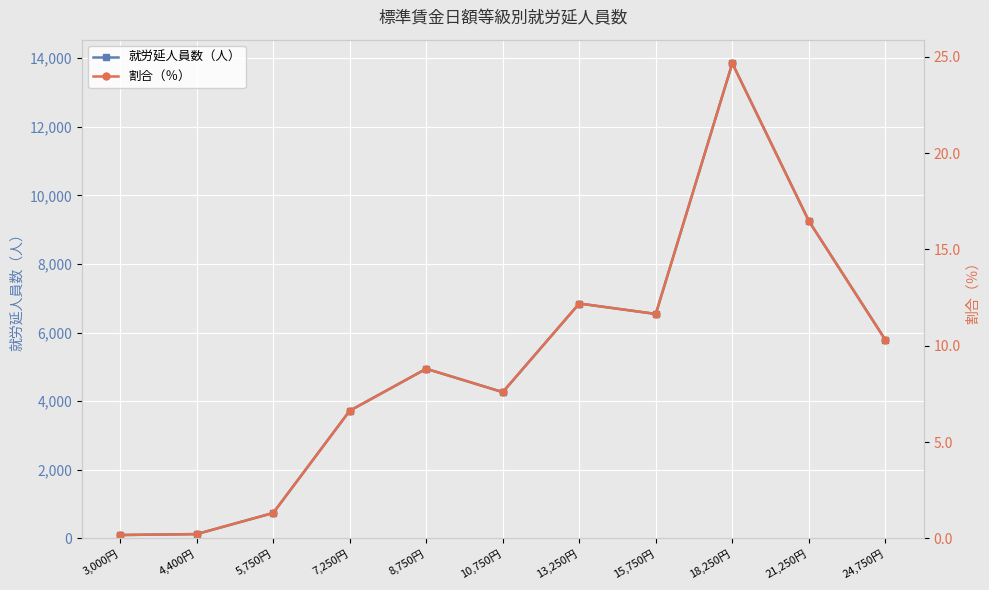

What is the difference between the maximum and minimum values in the 割合（％） series?

24.5